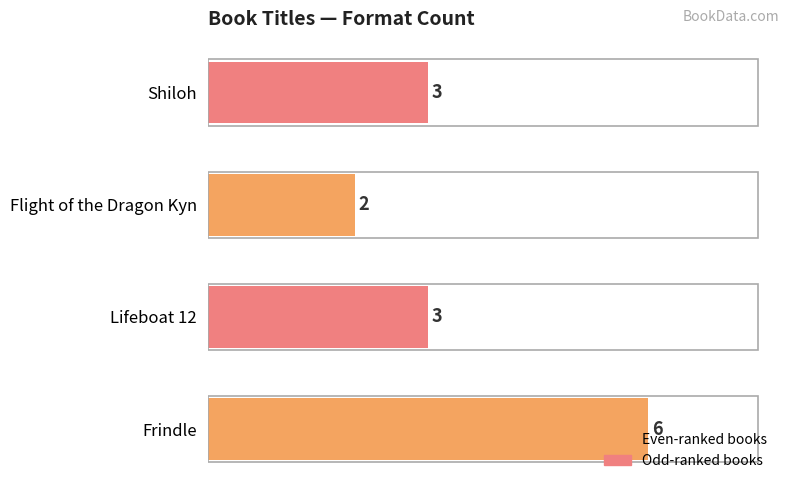

Approximately how many times larger is the value at Flight of the Dragon Kyn compared to Shiloh?

0.7